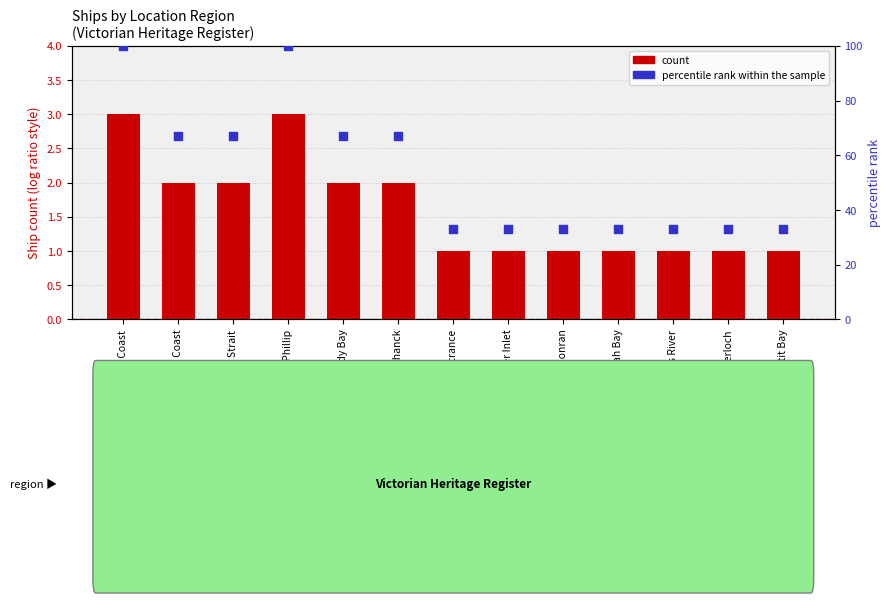

Which series has the largest Y range (max minus min)?

percentile rank within the sample